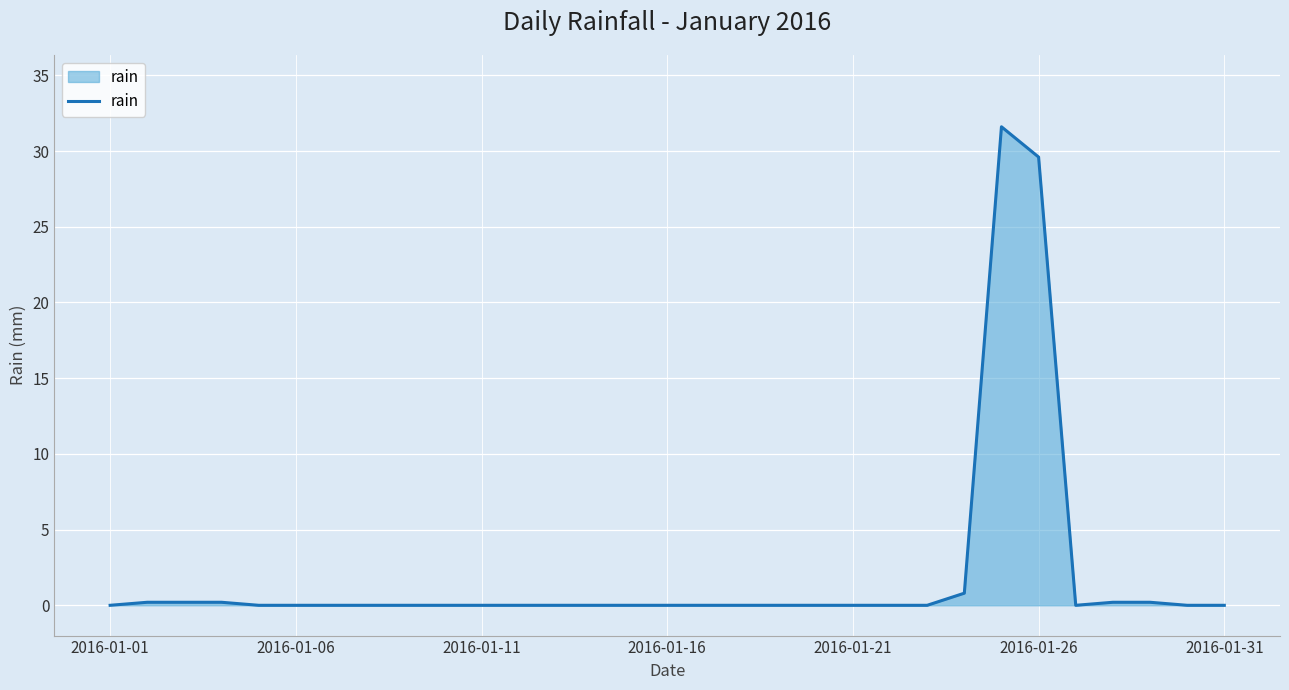

What is the maximum value shown in the chart?

31.6